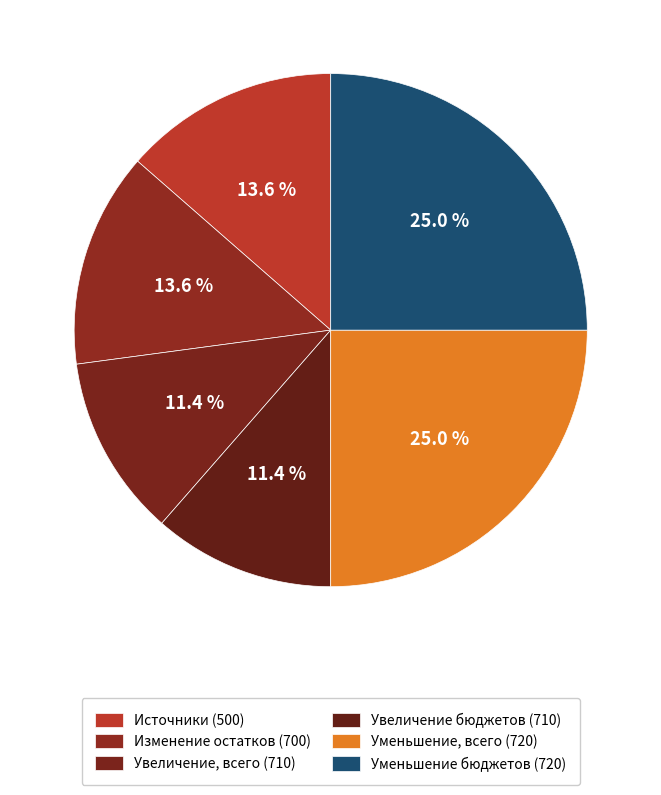

How many slices are in this pie chart?

6